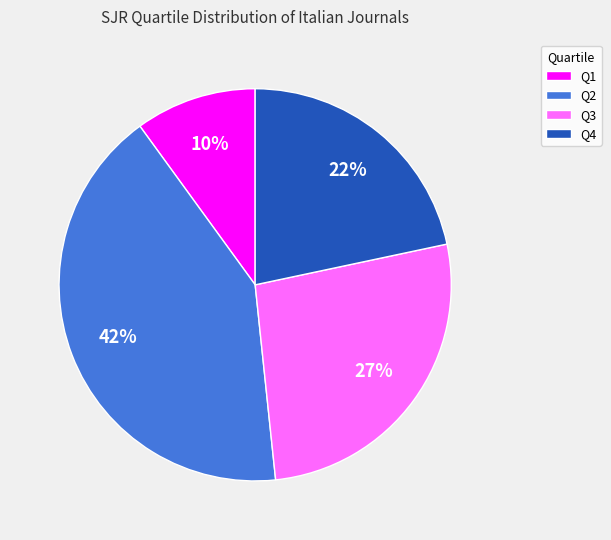

Is there a majority slice in this chart?

No